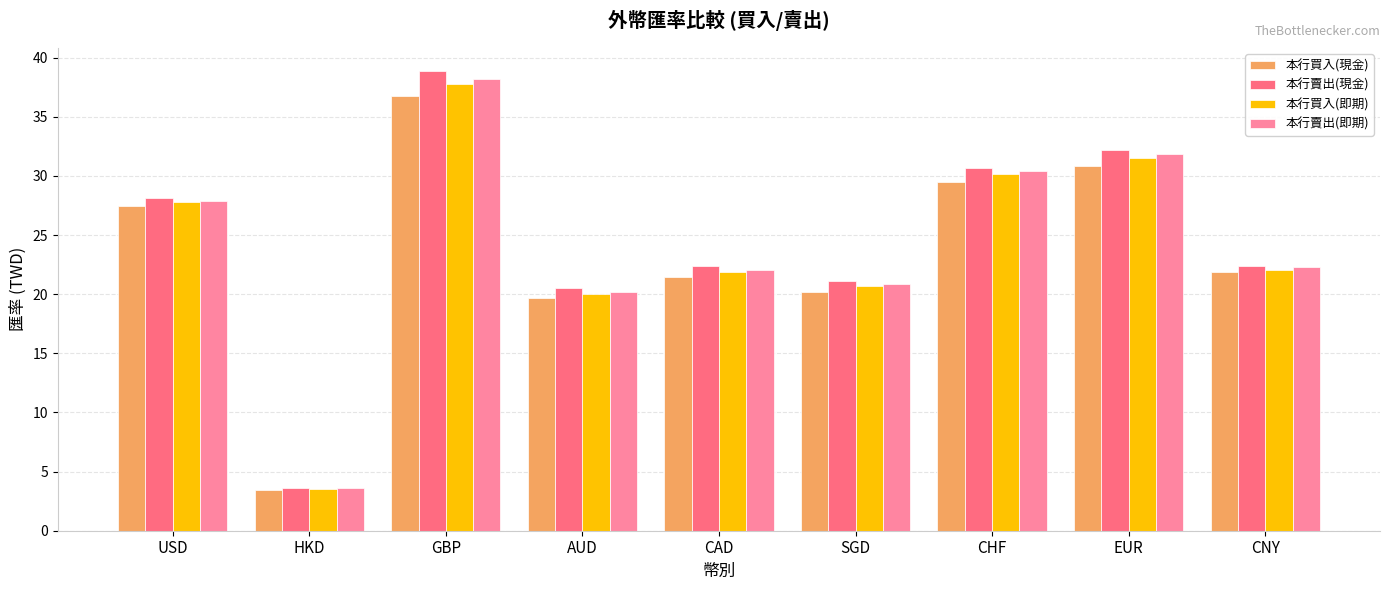

Which series has the largest range (max minus min)?

本行賣出(現金)